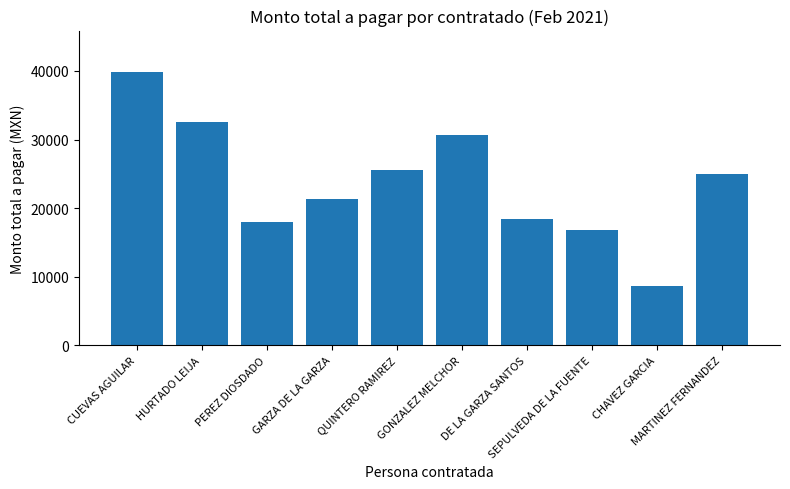

Where does the data first go above 24991?

CUEVAS AGUILAR